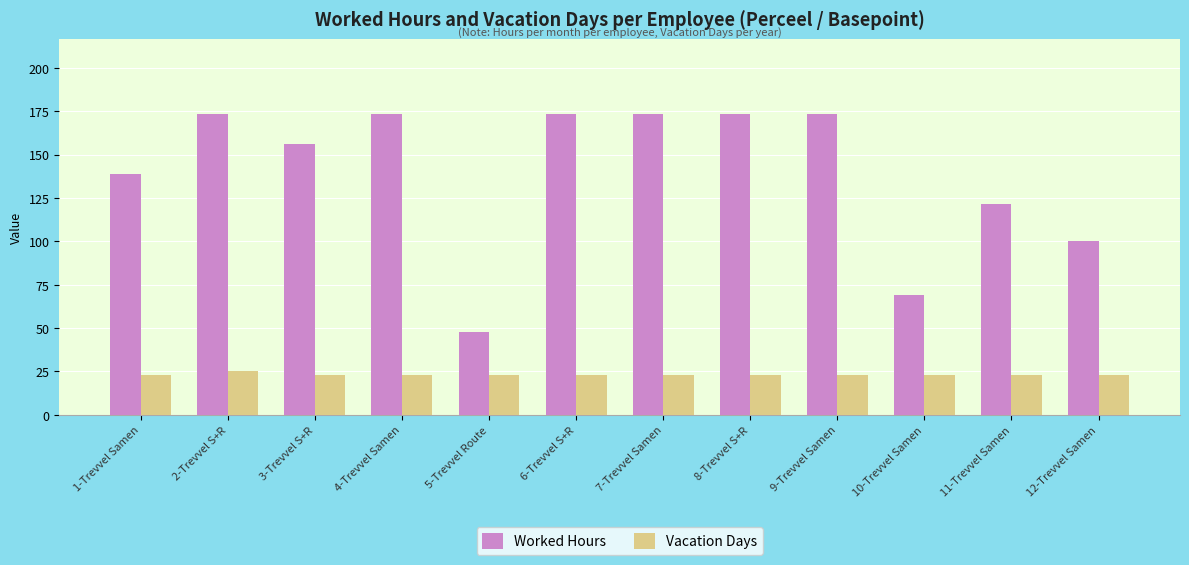

What is the maximum value for Vacation Days?

25.0